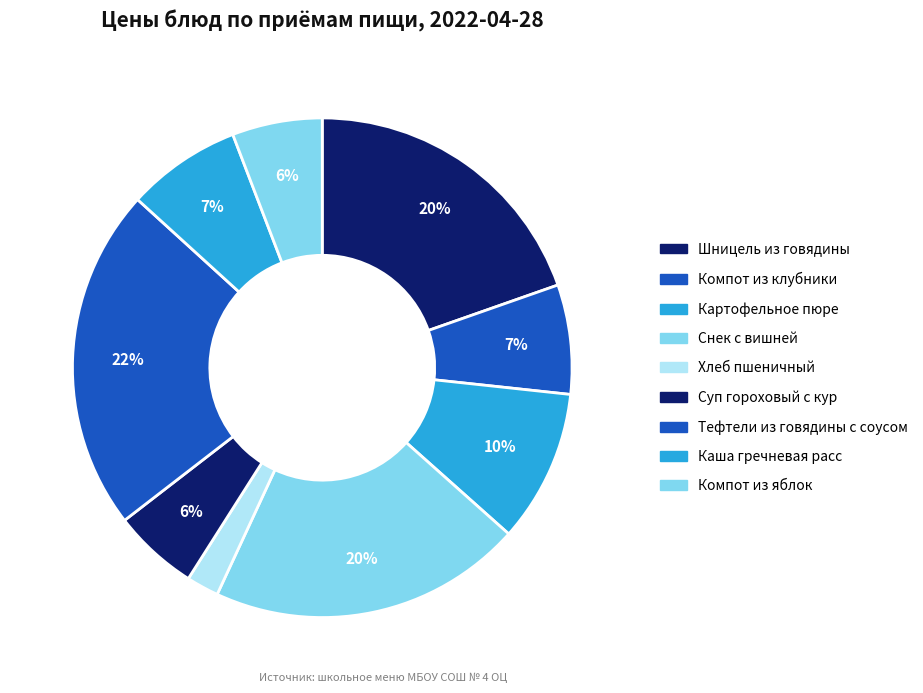

Count the number of slices in the pie.

9